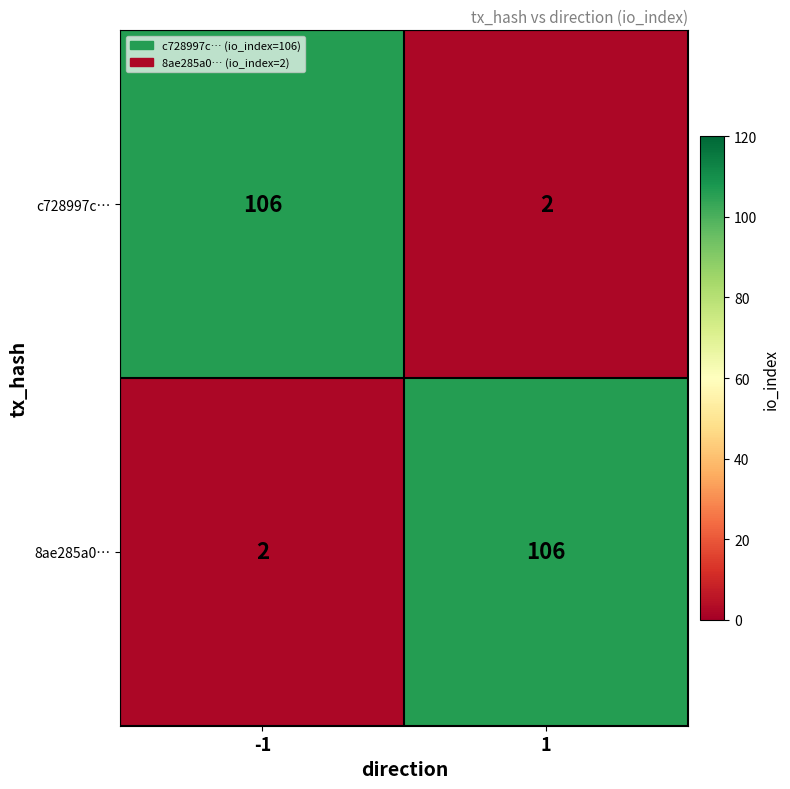

At -1, list the series in order from largest to smallest.

c728997c…, 8ae285a0…